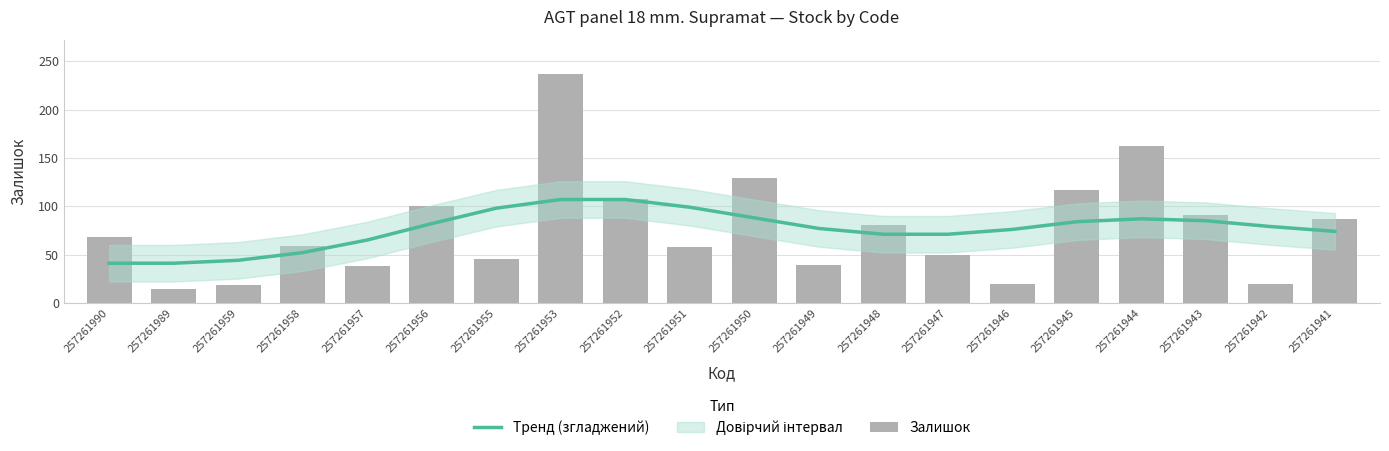

Which series has the largest total across all categories?

Залишок